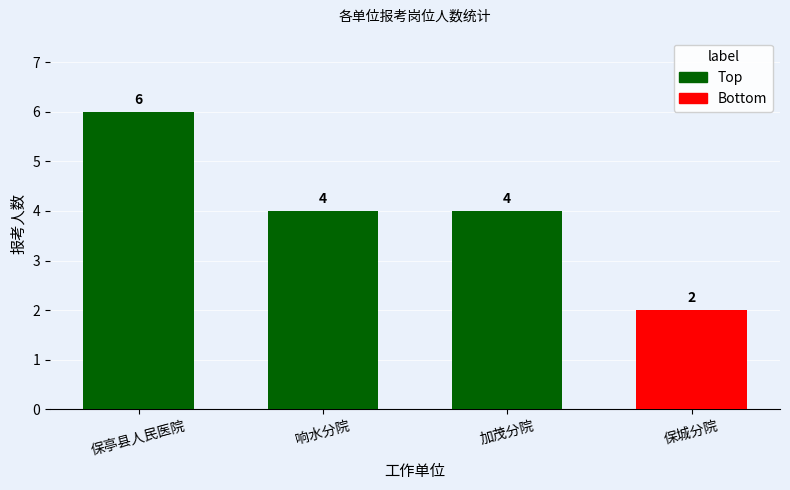

Between 响水分院 and 保亭县人民医院, which is larger?

保亭县人民医院